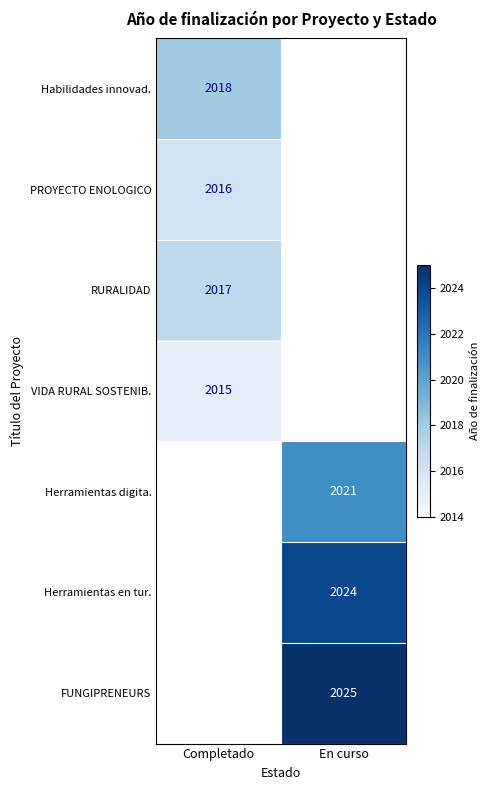

What is the spread (max minus min) of values at Completado?

3.0